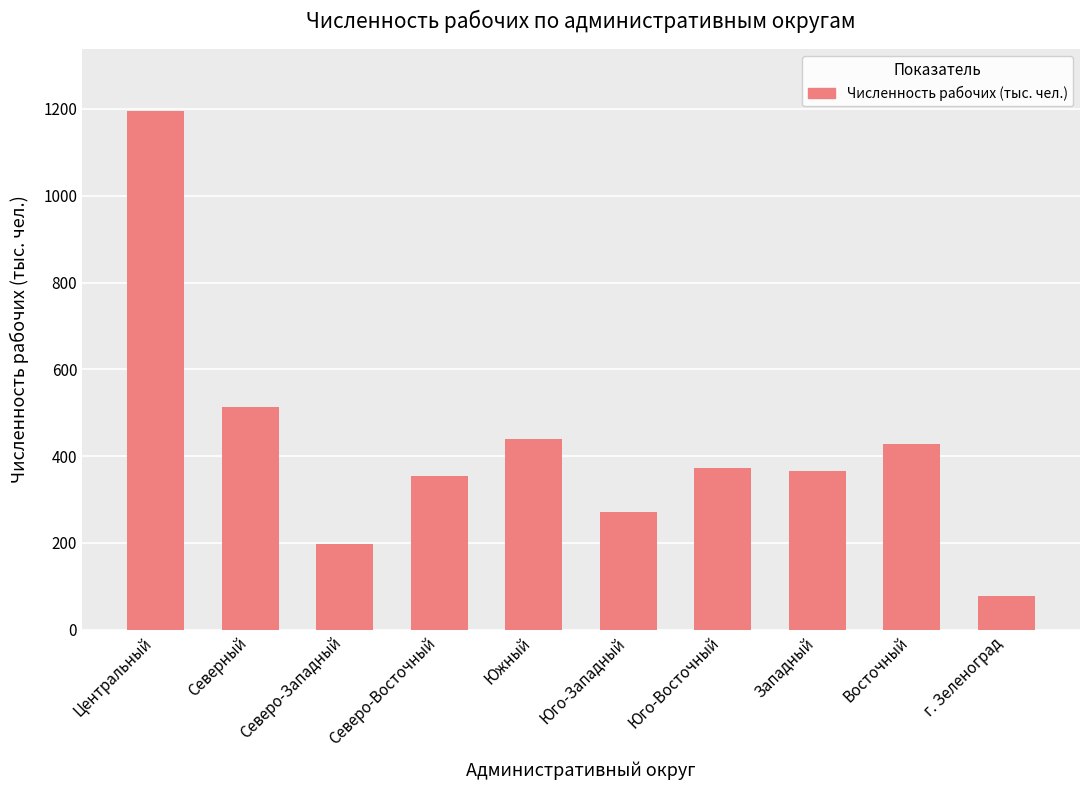

What is the change in value from Юго-Западный to Западный?

+94.3